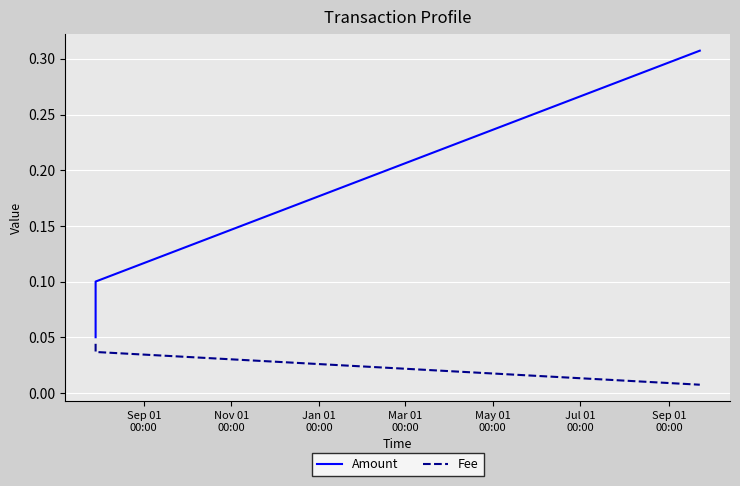

Which series has the largest total across all categories?

Amount